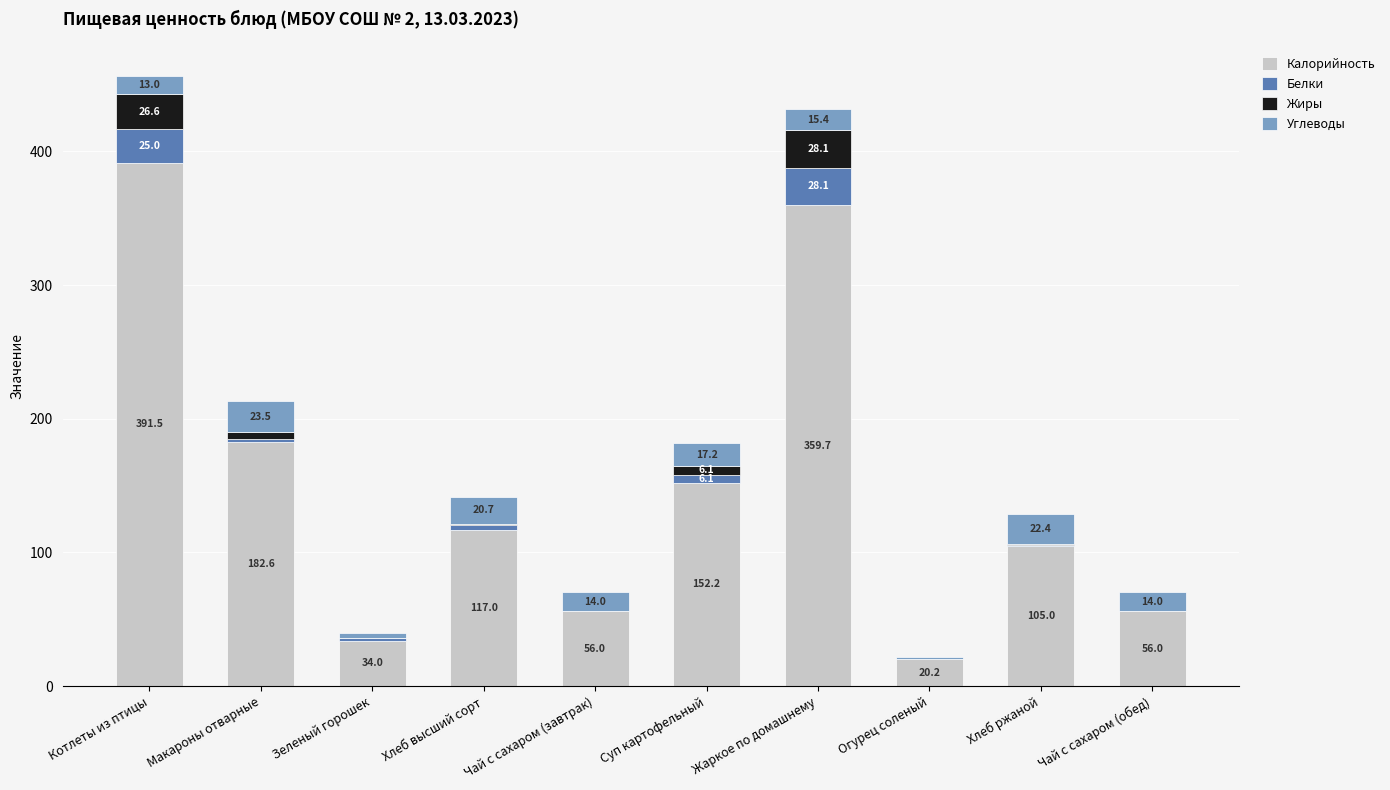

What is the highest value of the Калорийность series?

391.5